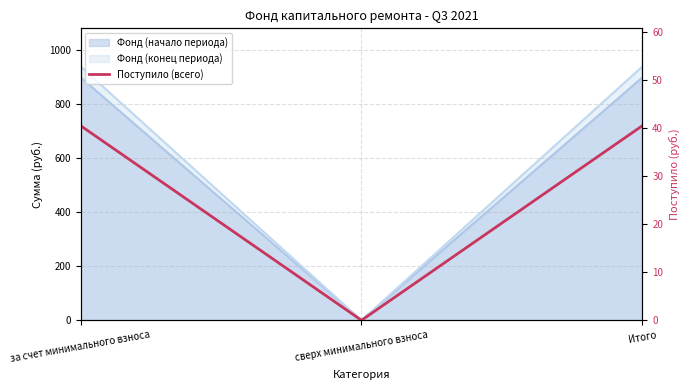

Rank the categories by value from highest to lowest.

за счет минимального взноса, Итого, сверх минимального взноса